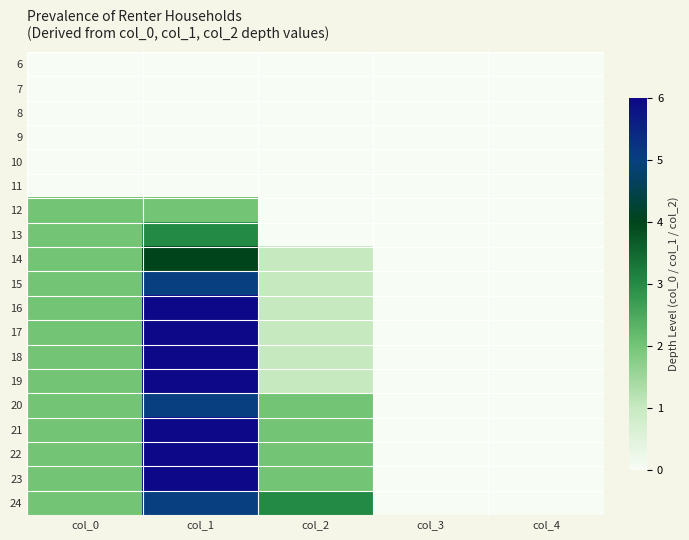

Reading right to left, extract all data points from this chart.

6: col_4=0	col_3=0	col_2=0	col_1=0	col_0=0
7: col_4=0	col_3=0	col_2=0	col_1=0	col_0=0
8: col_4=0	col_3=0	col_2=0	col_1=0	col_0=0
9: col_4=0	col_3=0	col_2=0	col_1=0	col_0=0
10: col_4=0	col_3=0	col_2=0	col_1=0	col_0=0
11: col_4=0	col_3=0	col_2=0	col_1=0	col_0=0
12: col_4=0	col_3=0	col_2=0	col_1=2	col_0=2
13: col_4=0	col_3=0	col_2=0	col_1=3	col_0=2
14: col_4=0	col_3=0	col_2=1	col_1=4	col_0=2
15: col_4=0	col_3=0	col_2=1	col_1=5	col_0=2
16: col_4=0	col_3=0	col_2=1	col_1=6	col_0=2
17: col_4=0	col_3=0	col_2=1	col_1=6	col_0=2
18: col_4=0	col_3=0	col_2=1	col_1=6	col_0=2
19: col_4=0	col_3=0	col_2=1	col_1=6	col_0=2
20: col_4=0	col_3=0	col_2=2	col_1=5	col_0=2
21: col_4=0	col_3=0	col_2=2	col_1=6	col_0=2
22: col_4=0	col_3=0	col_2=2	col_1=6	col_0=2
23: col_4=0	col_3=0	col_2=2	col_1=6	col_0=2
24: col_4=0	col_3=0	col_2=3	col_1=5	col_0=2